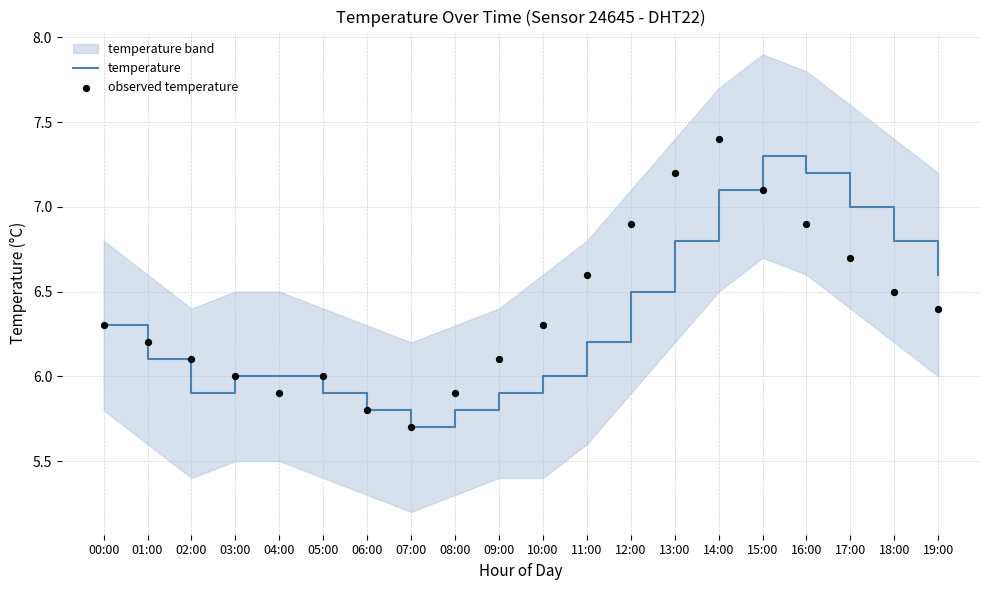

Which series has the largest Y range (max minus min)?

observed temperature